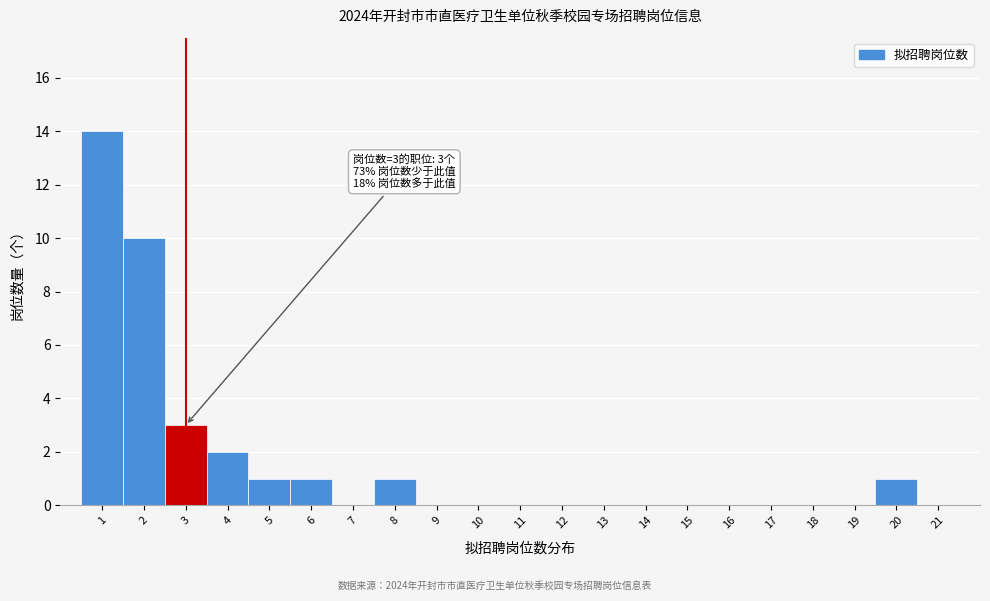

Over which range of the x-axis is the bar tallest?

0.5 to 1.5